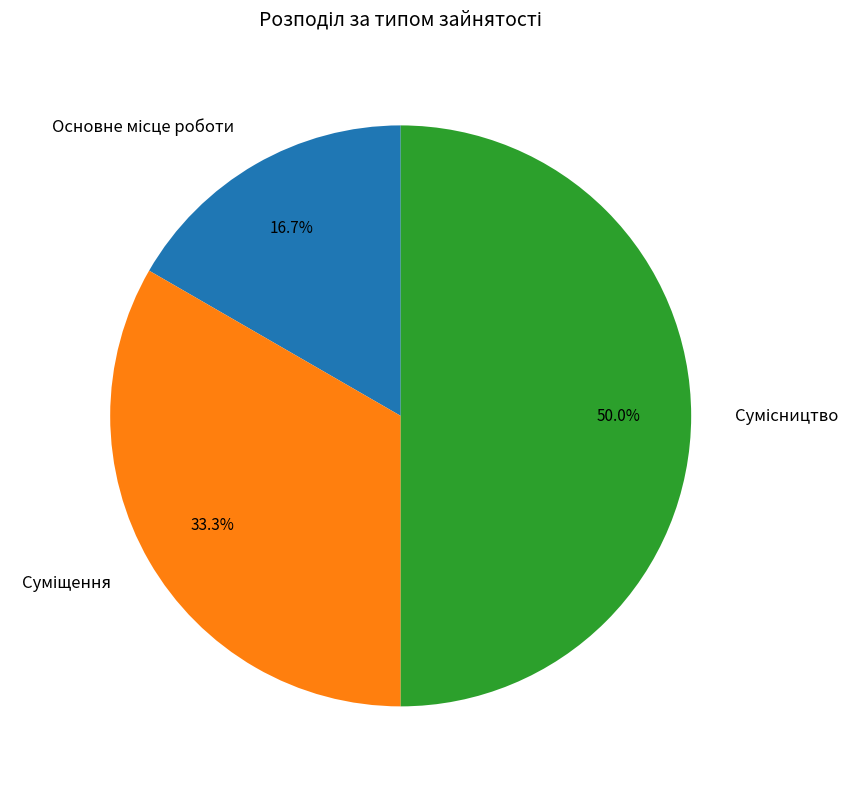

How many slices are in this pie chart?

3